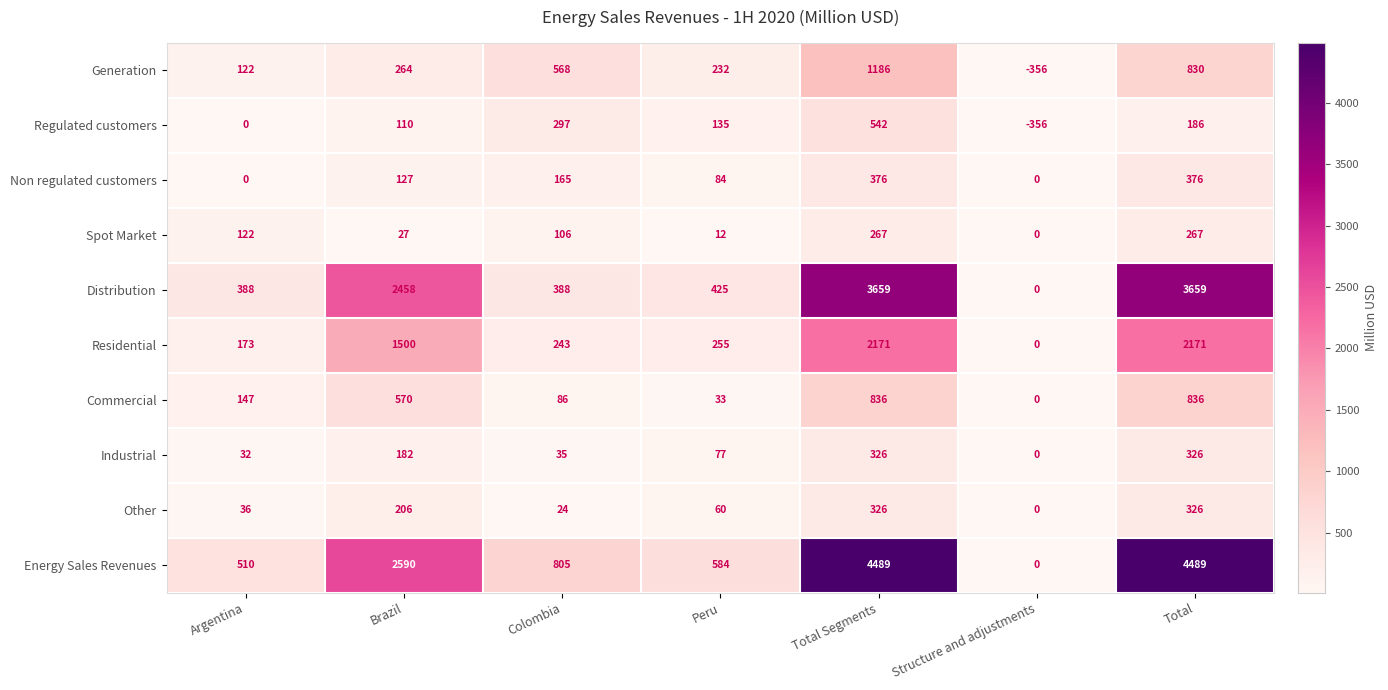

Which label corresponds to the smallest value in the chart?

Structure and adjustments